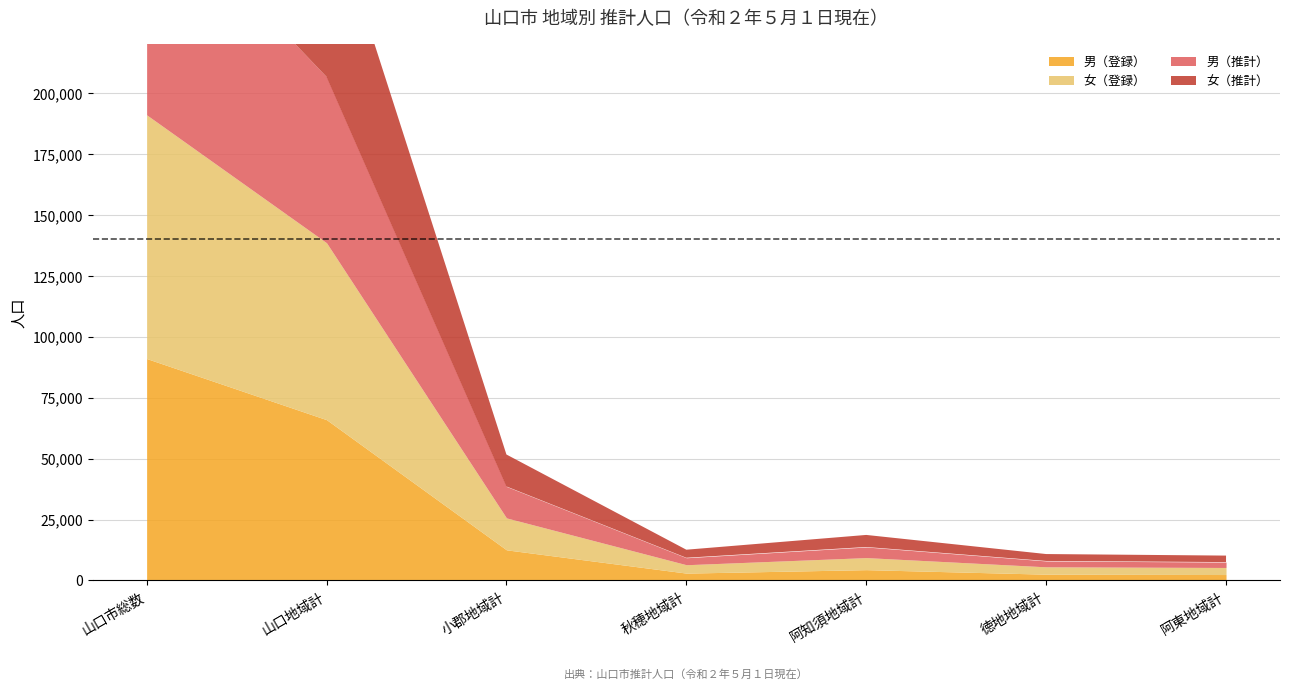

What are all the series names shown in the legend?

男（登録）, 女（登録）, 男（推計）, 女（推計）